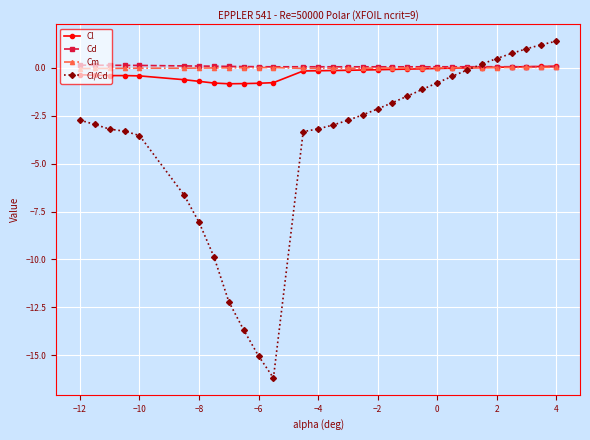

Which series has the largest range (max minus min)?

Cl/Cd